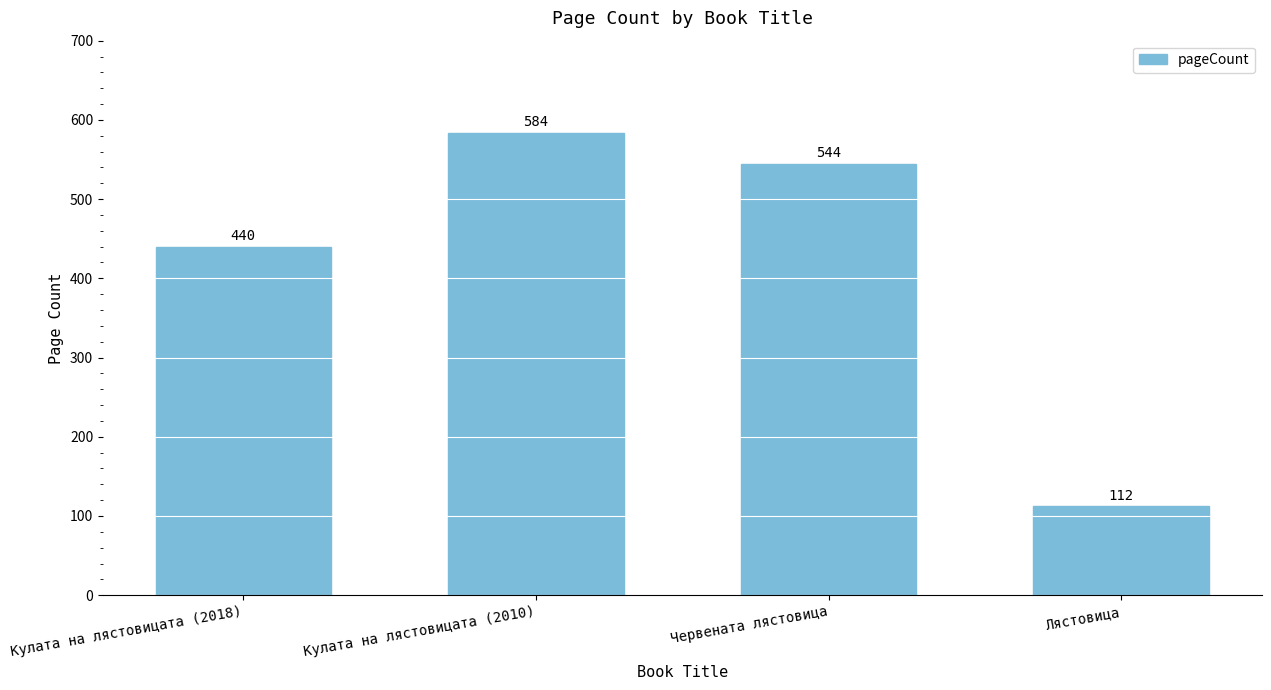

Which category has the highest value across all series?

Кулата на лястовицата (2010)